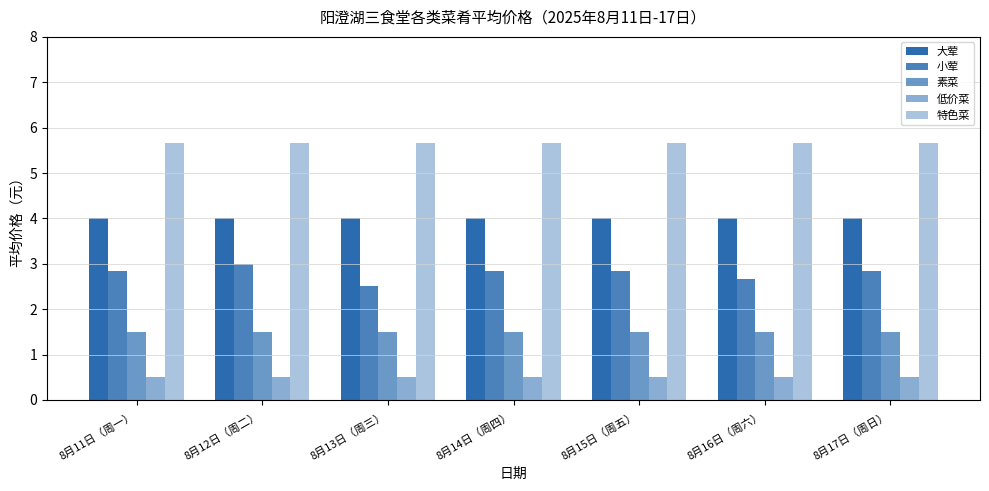

Which series has the largest total across all categories?

特色菜